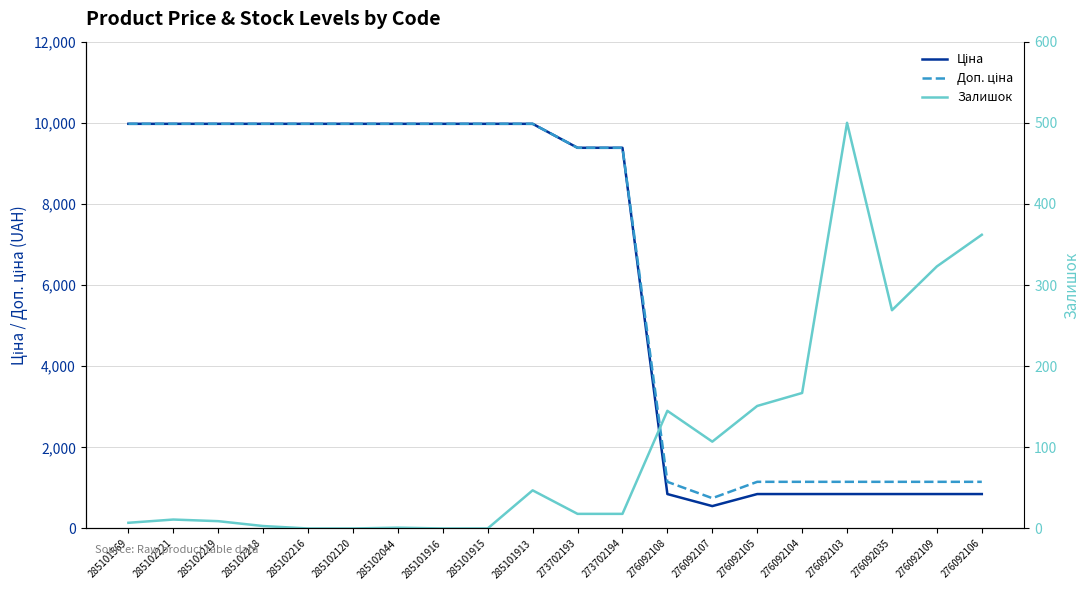

How many data points in Ціна are less than 9974?

10